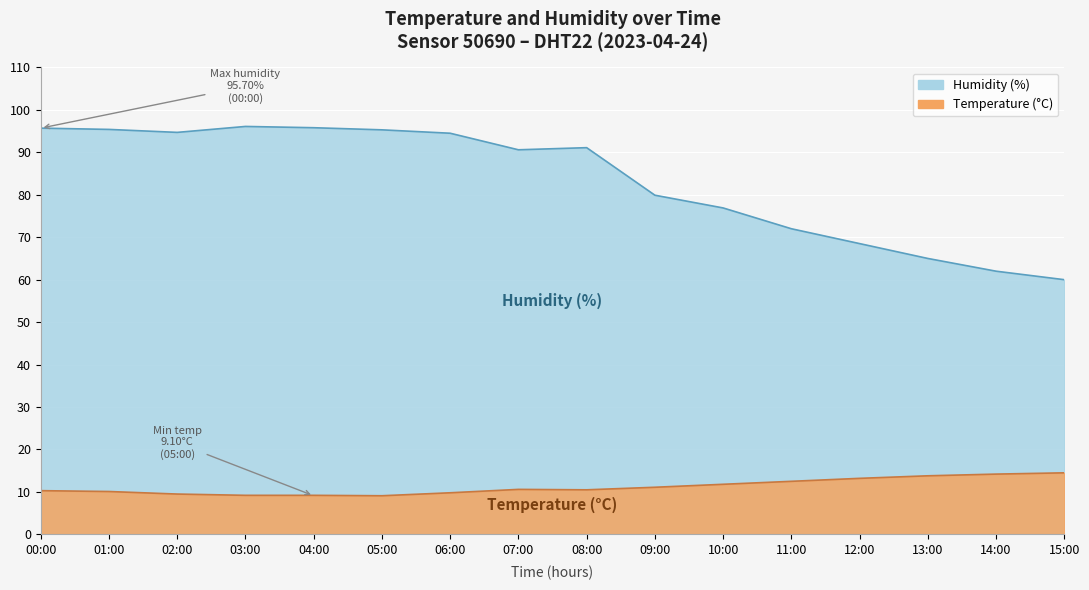

How many data points in temperature are less than 10?

5